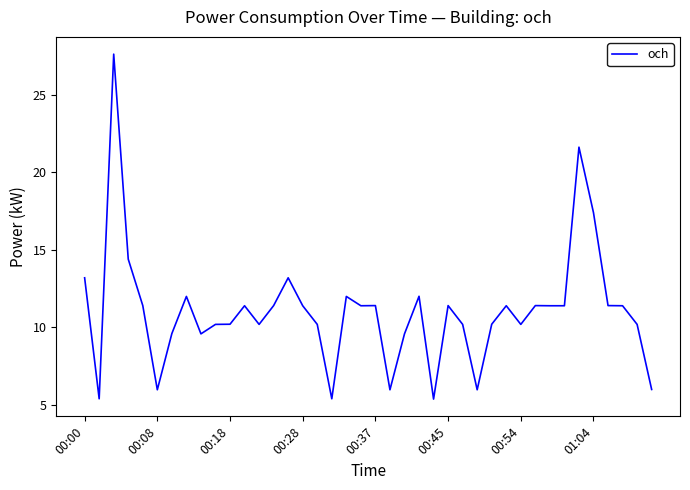

What is the greatest value displayed?

27.6